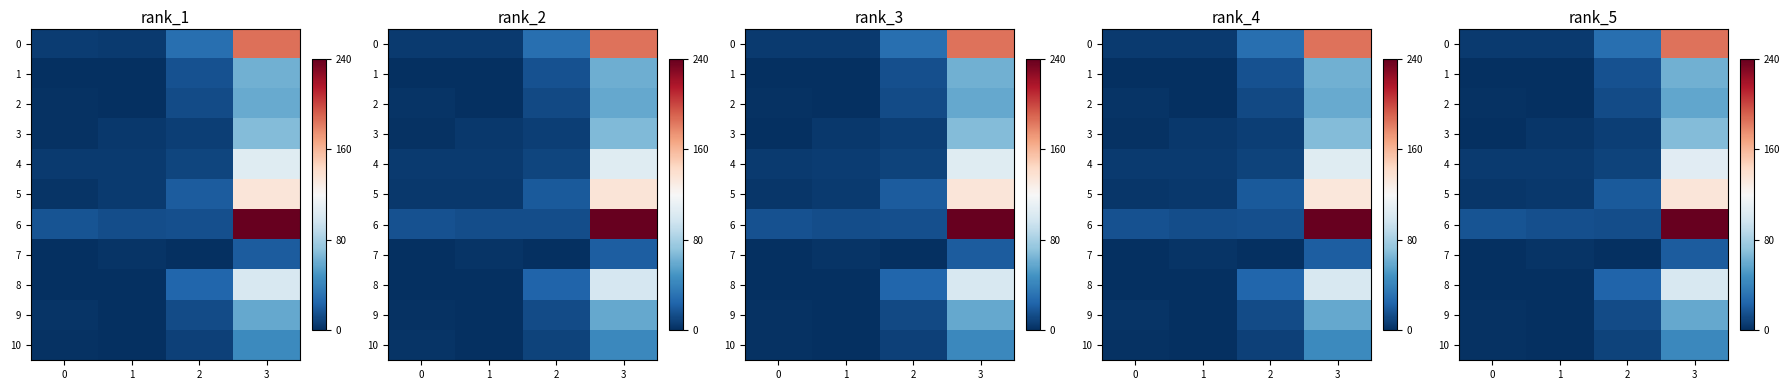

What is the difference between the maximum and second lowest values in the row_3 series?

64.5